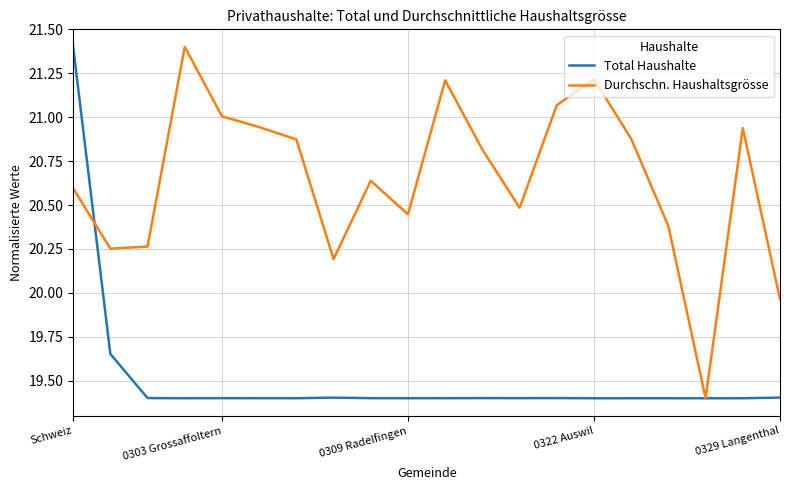

Which series has the largest total across all categories?

Durchschn. Haushaltsgrösse